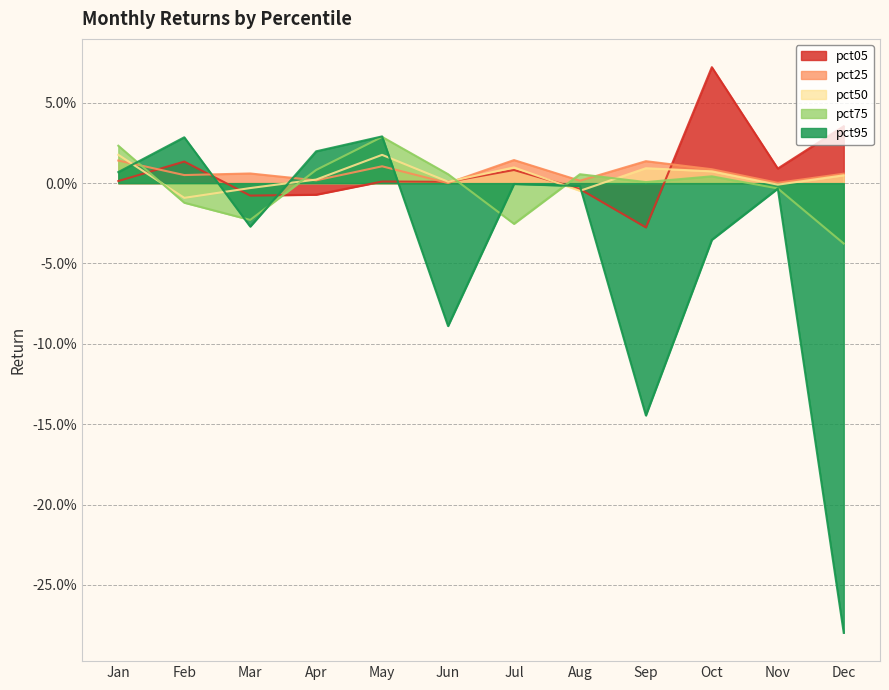

Reading left to right, extract all data points from this chart.

pct05: 0.0	0.0	-0.0	-0.0	0.0	0.0	0.0	-0.0	-0.0	0.1	0.0	0.0
pct25: 0.0	0.0	0.0	0.0	0.0	0.0	0.0	0.0	0.0	0.0	0.0	0.0
pct50: 0.0	-0.0	-0.0	0.0	0.0	0.0	0.0	-0.0	0.0	0.0	-0.0	0.0
pct75: 0.0	-0.0	-0.0	0.0	0.0	0.0	-0.0	0.0	0.0	0.0	-0.0	-0.0
pct95: 0.0	0.0	-0.0	0.0	0.0	-0.1	-0.0	-0.0	-0.1	-0.0	-0.0	-0.3